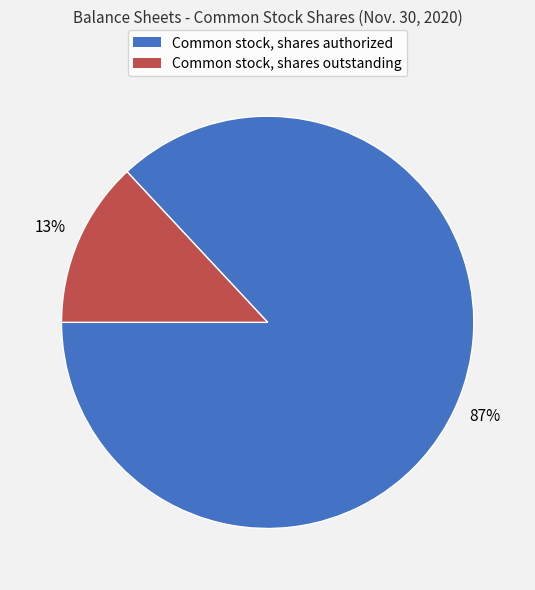

To the nearest percent, what portion does Common stock, shares outstanding represent?

13%